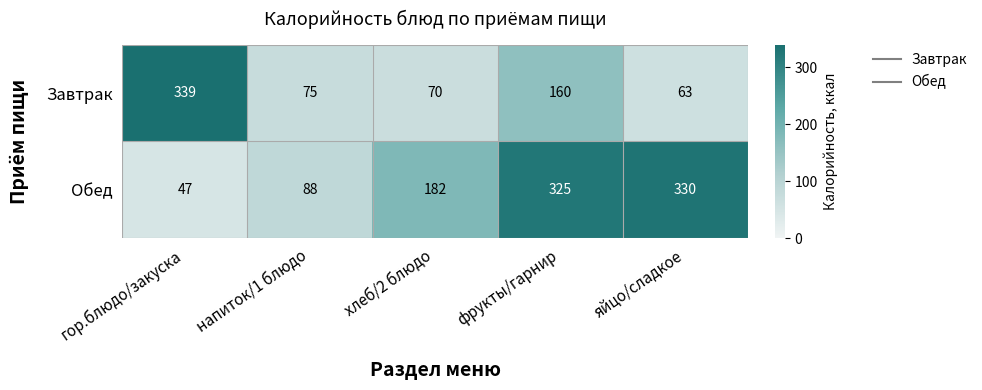

How many series are shown in this chart?

2